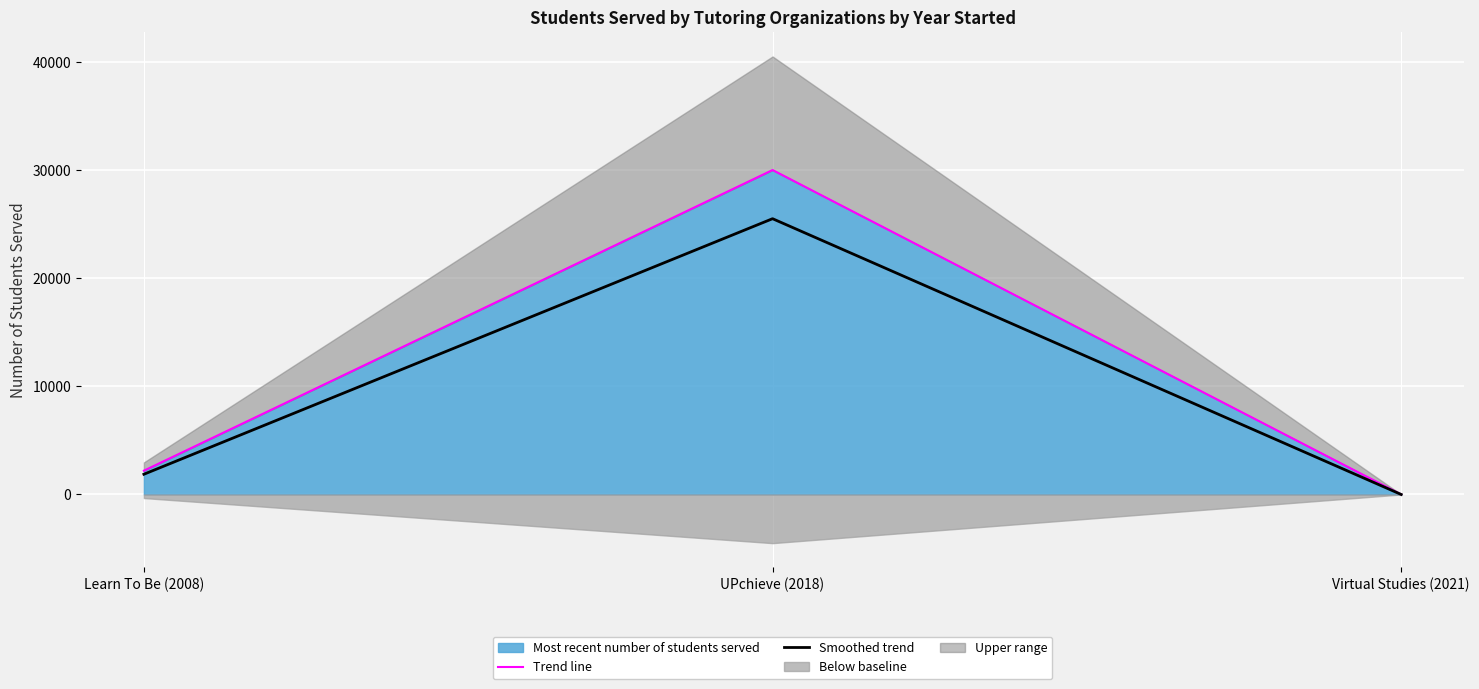

What position from the right is Learn To Be (2008)?

3